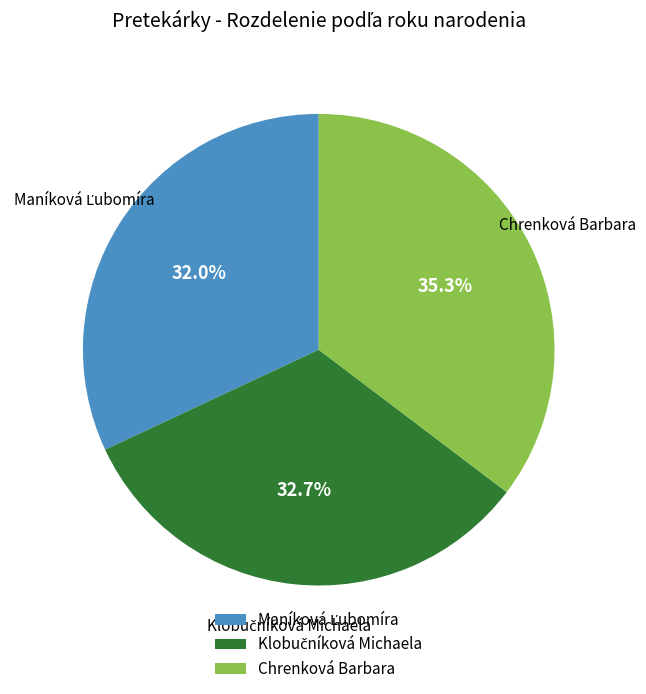

Does any single category account for the majority?

No